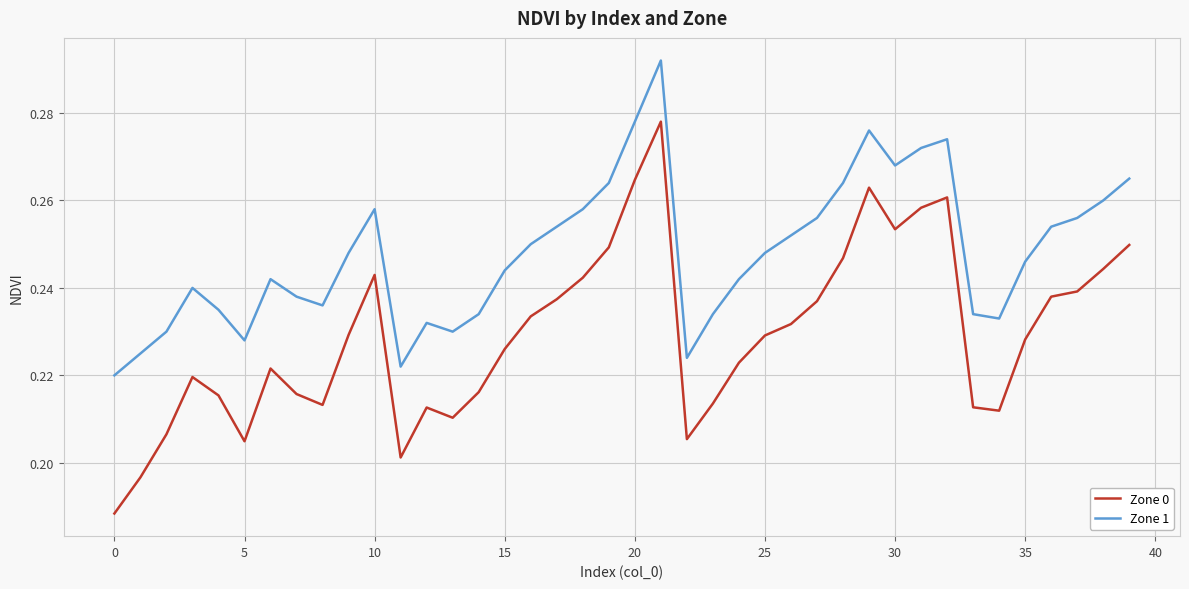

Rank the series by their maximum value, from highest to lowest.

Zone 1, Zone 0